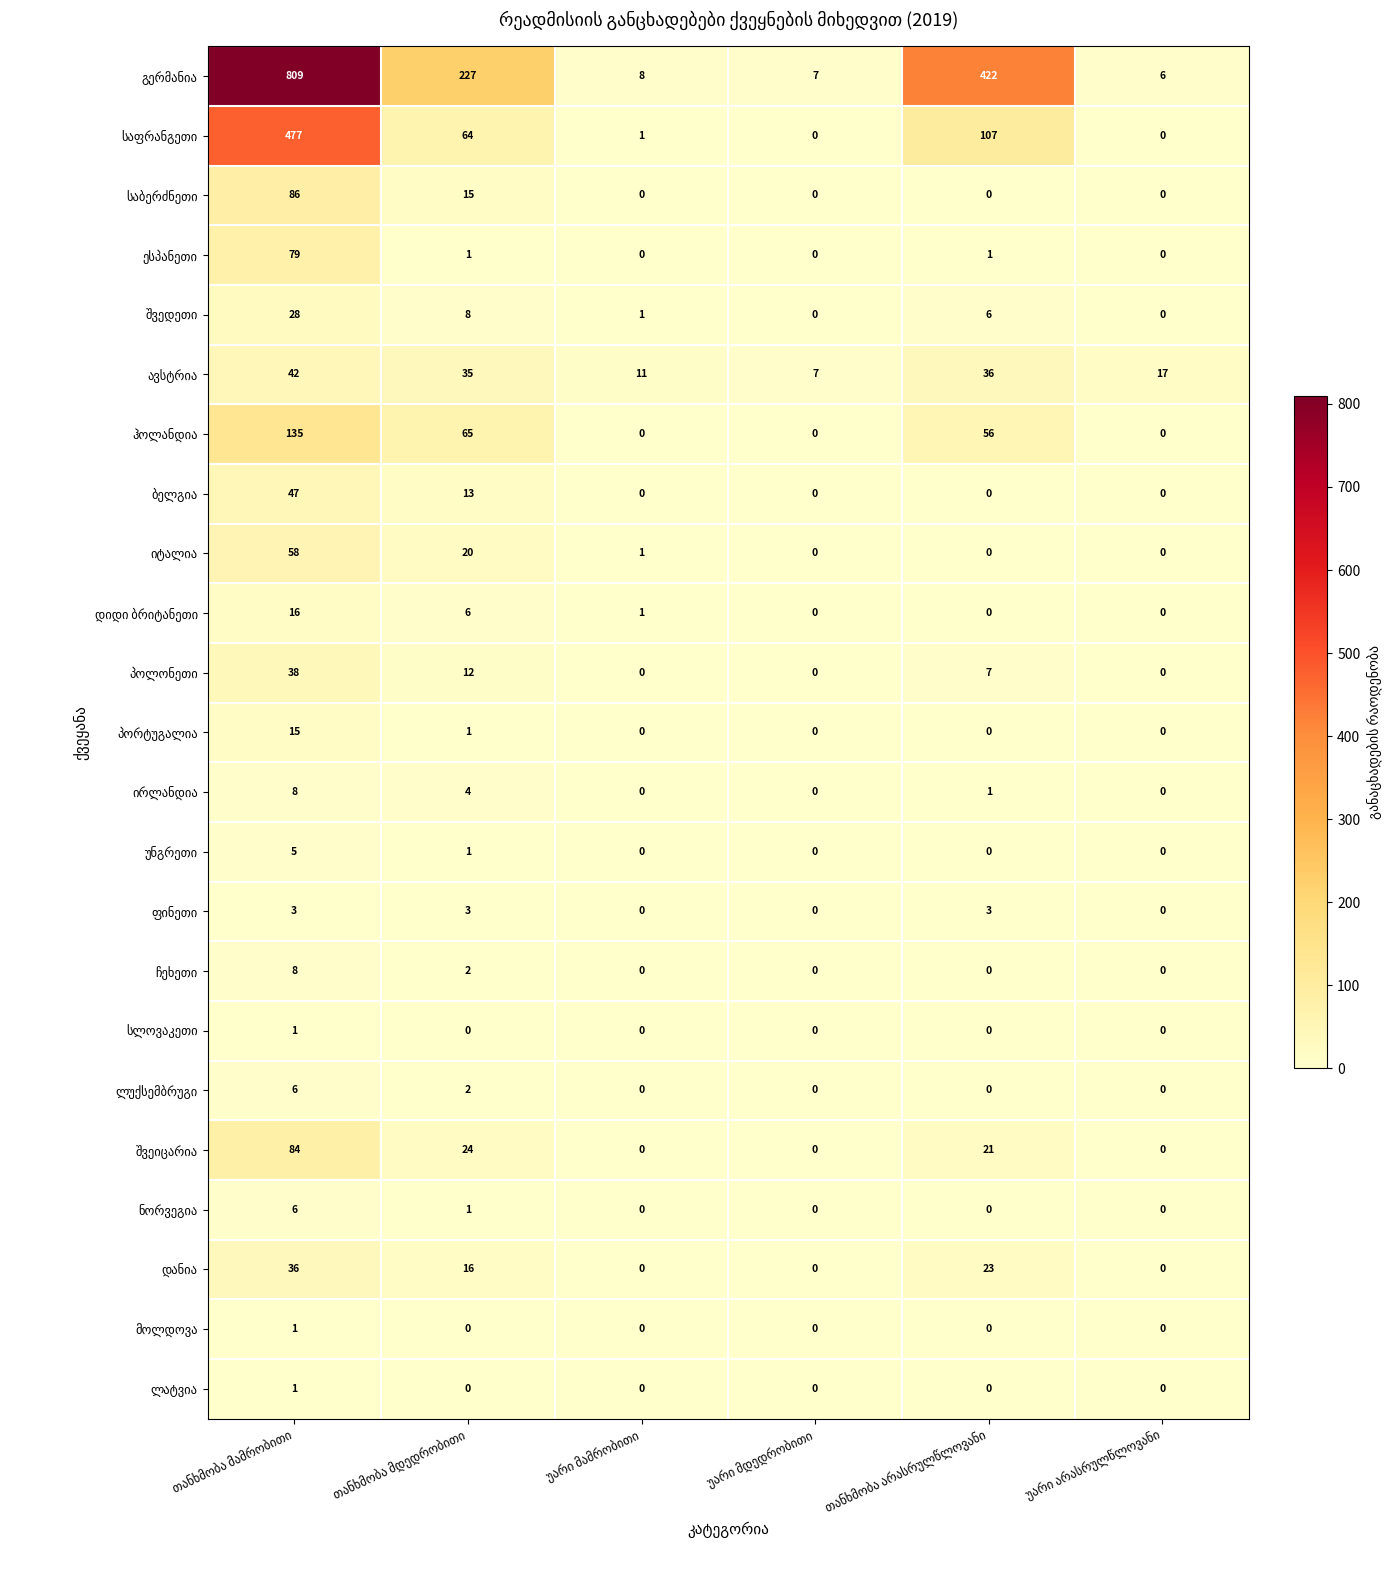

What is the greatest value displayed?

809